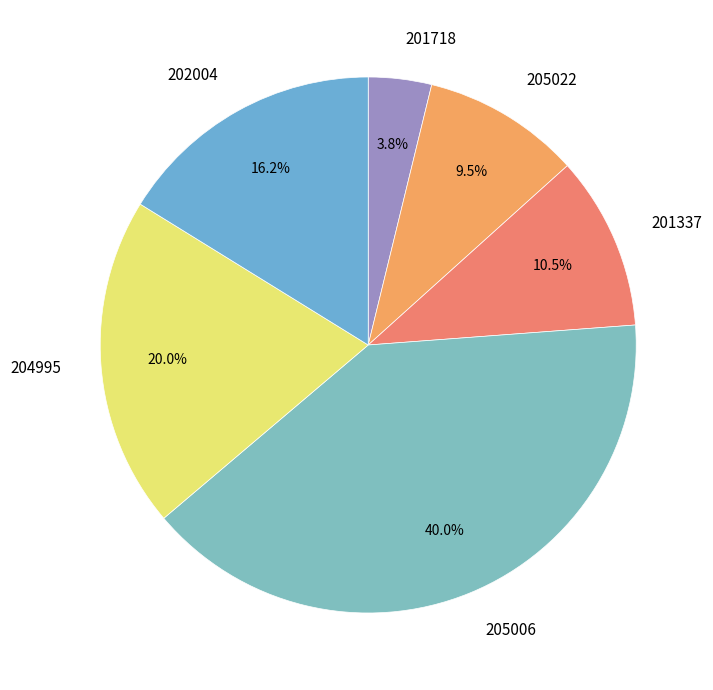

To the nearest percent, what is the average slice percentage?

17%